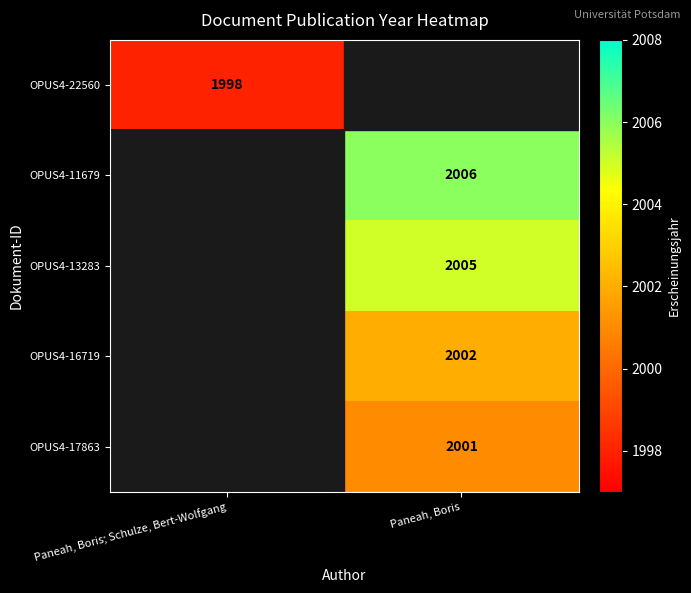

Is it true that OPUS4-11679 equals 2636 at Paneah, Boris?

False